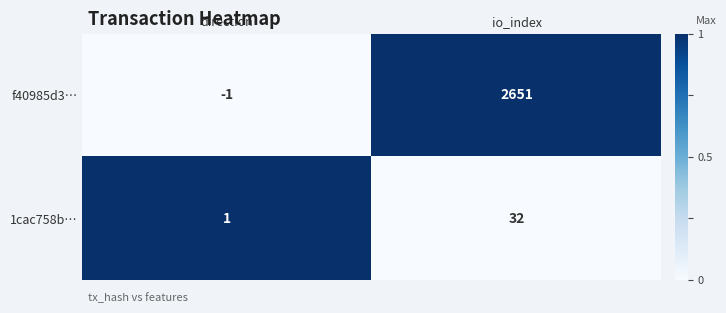

What is the approximate value of 1cac758b… at io_index, to the nearest 5?

30